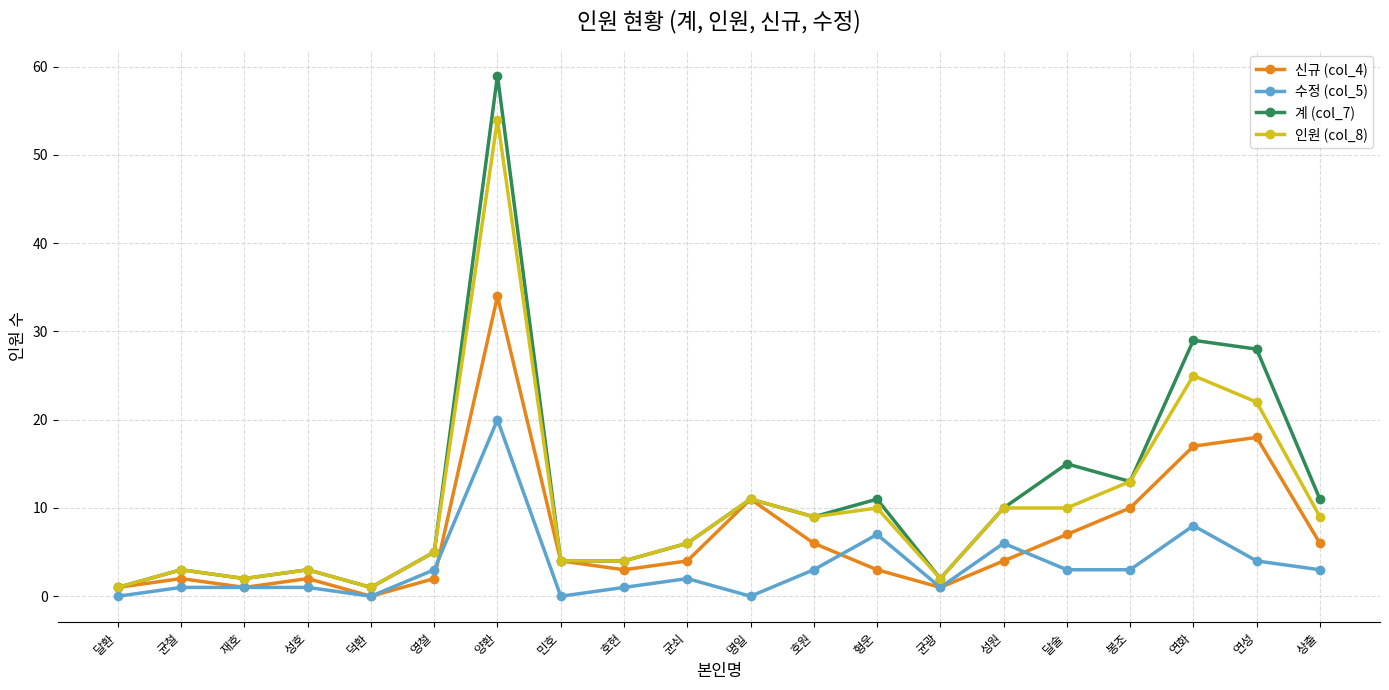

True or false: 인원 (col_8) and 수정 (col_5) cross at least once.

False